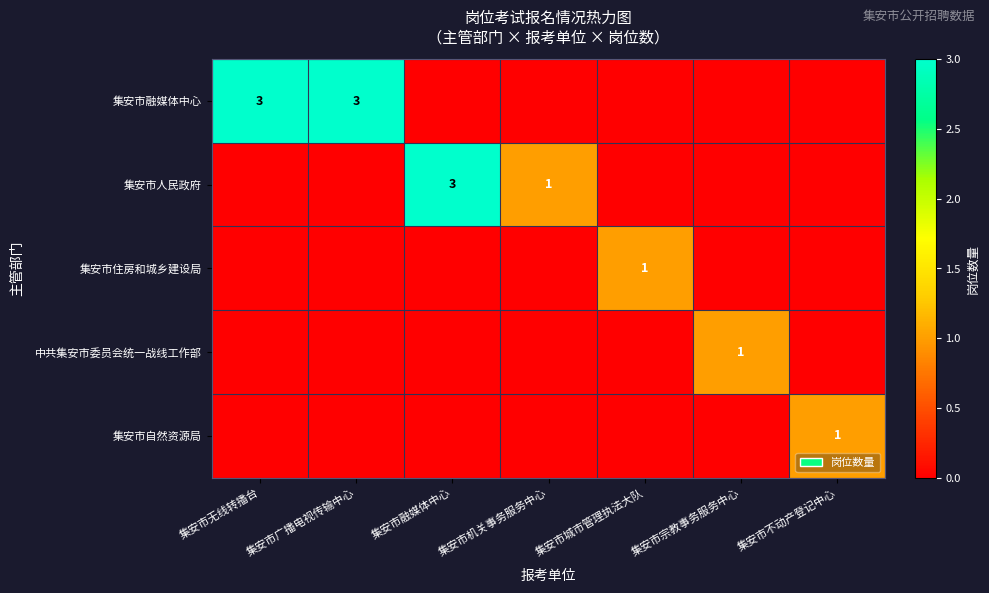

How many series are shown in this chart?

5